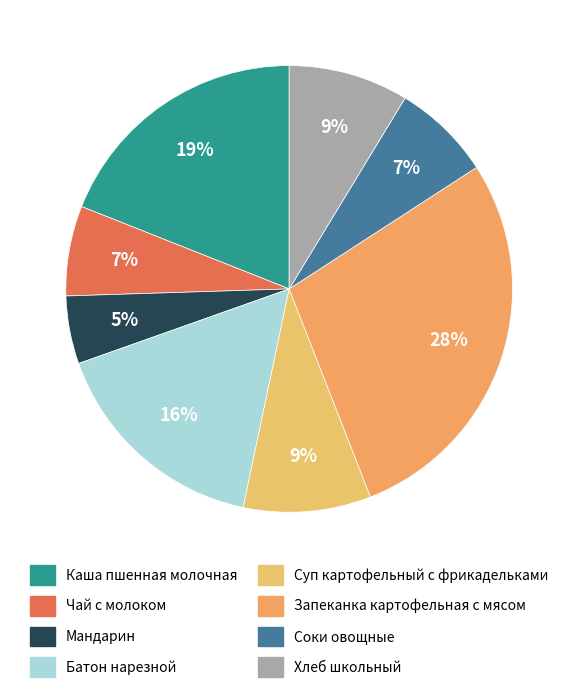

How many segments does this pie chart have?

8